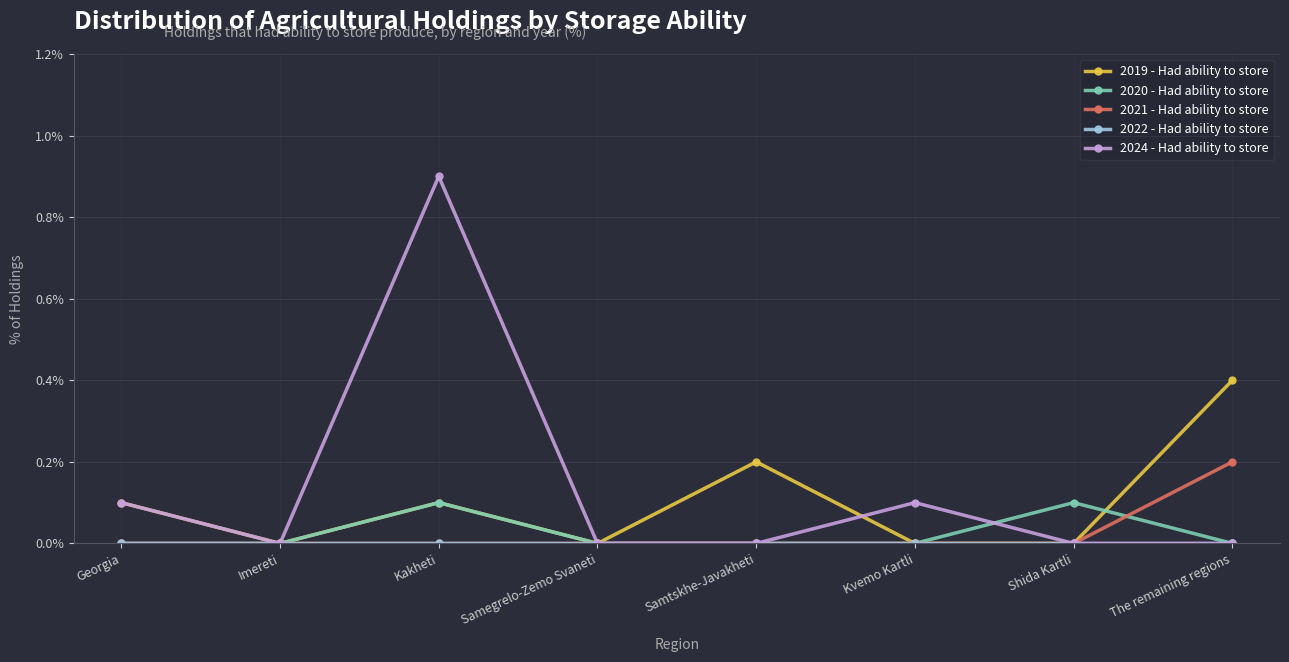

Which series has the widest spread of values?

2024 - Had ability to store